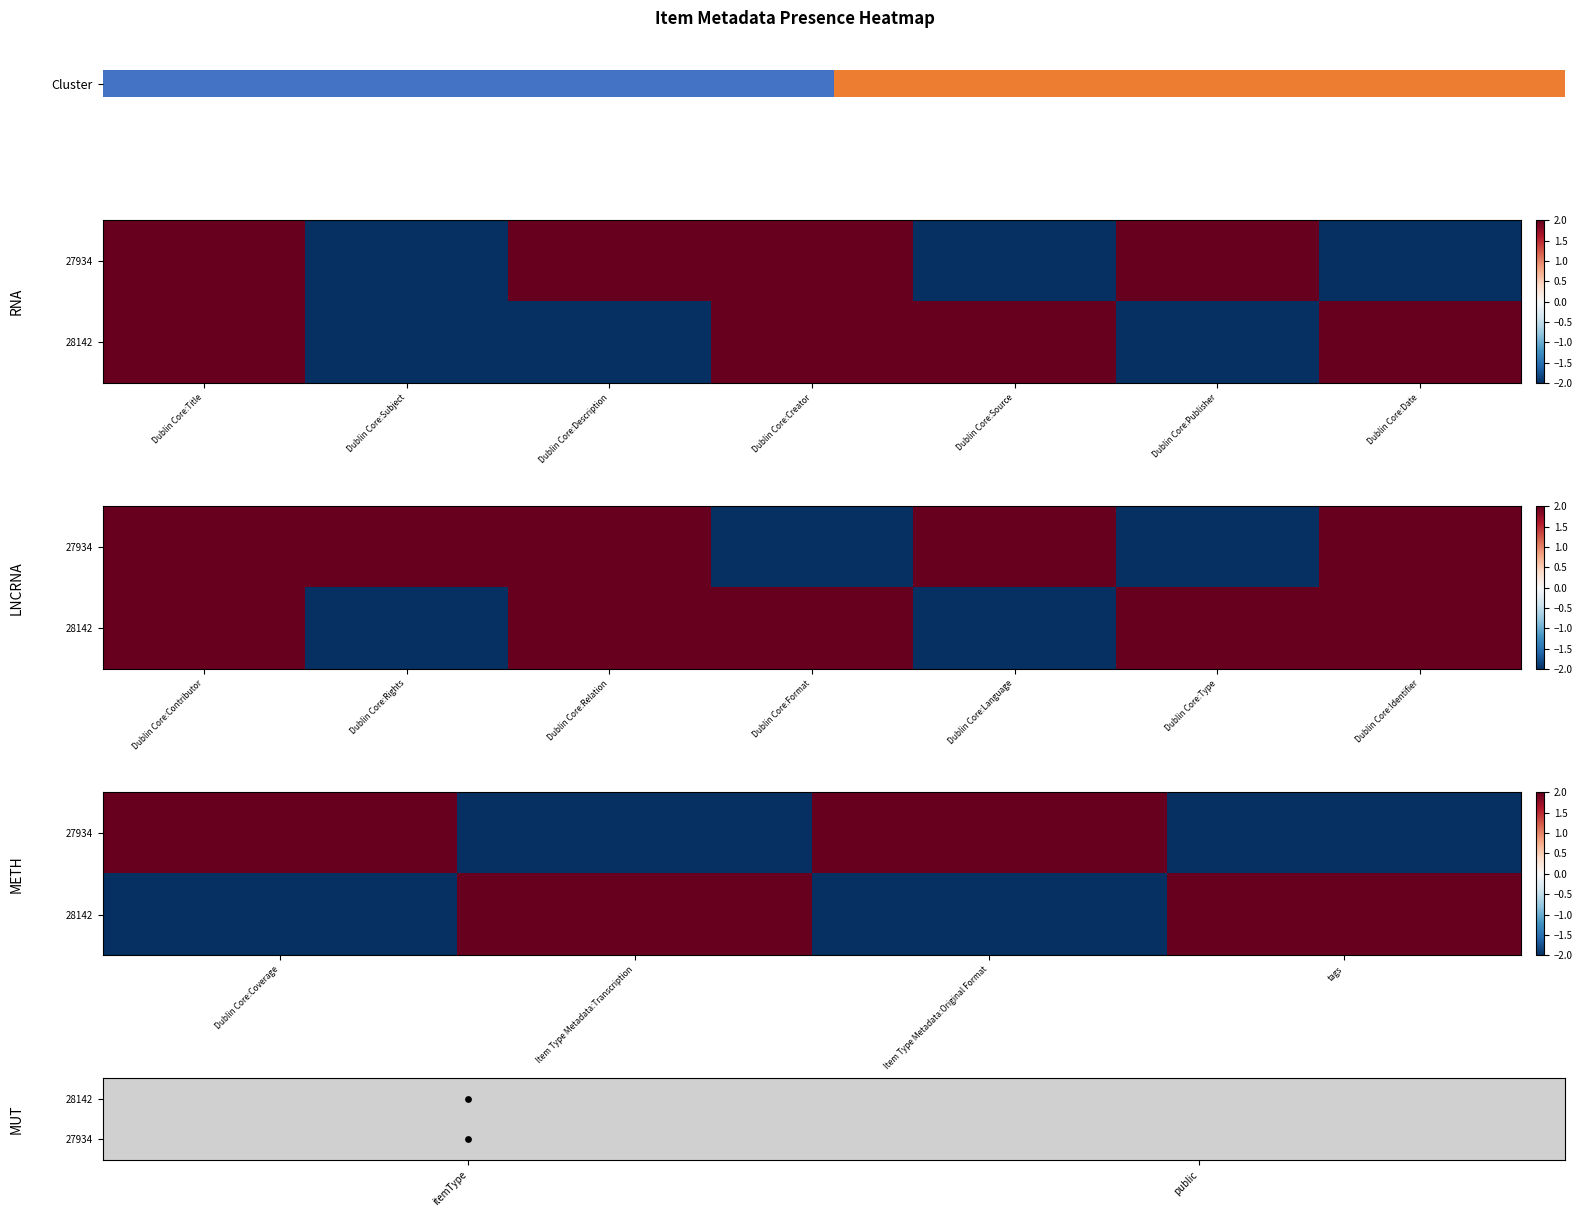

How many values in 27934 are above zero?

2